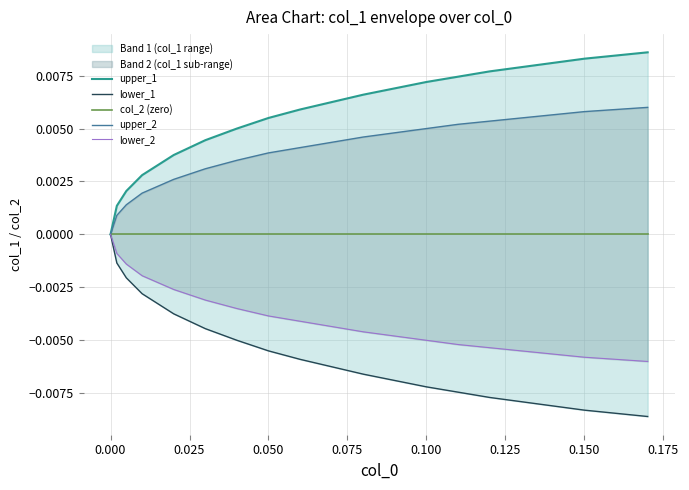

True or false: lower_1 has more than 2 interior local peaks.

False